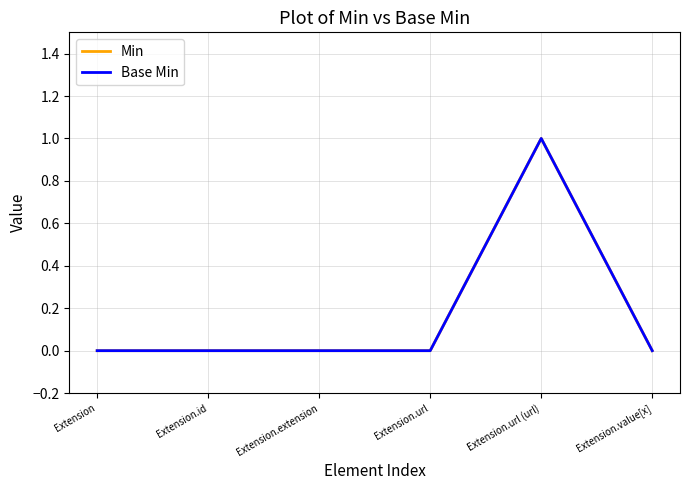

At which label is Base Min closest to 0?

Extension